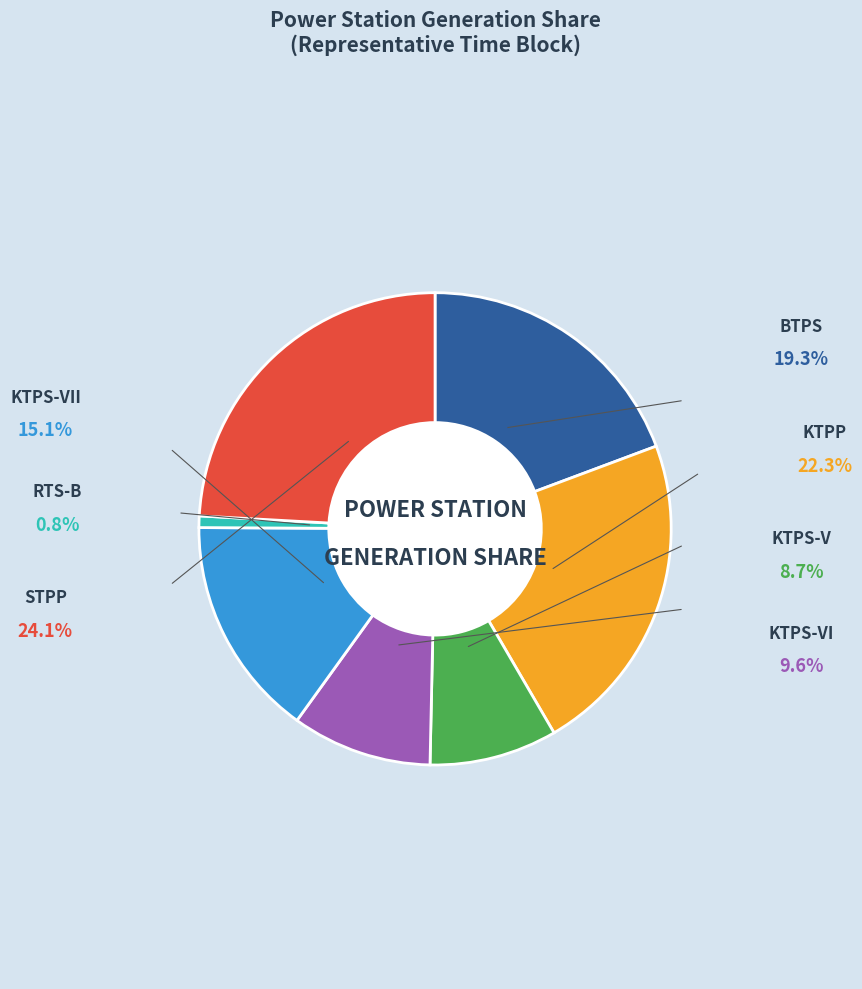

Is there any slice that represents more than half of the pie?

No